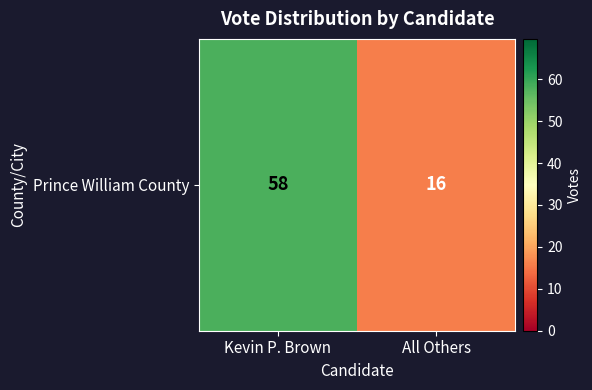

List the labels in order of value, largest first.

Kevin P. Brown, All Others